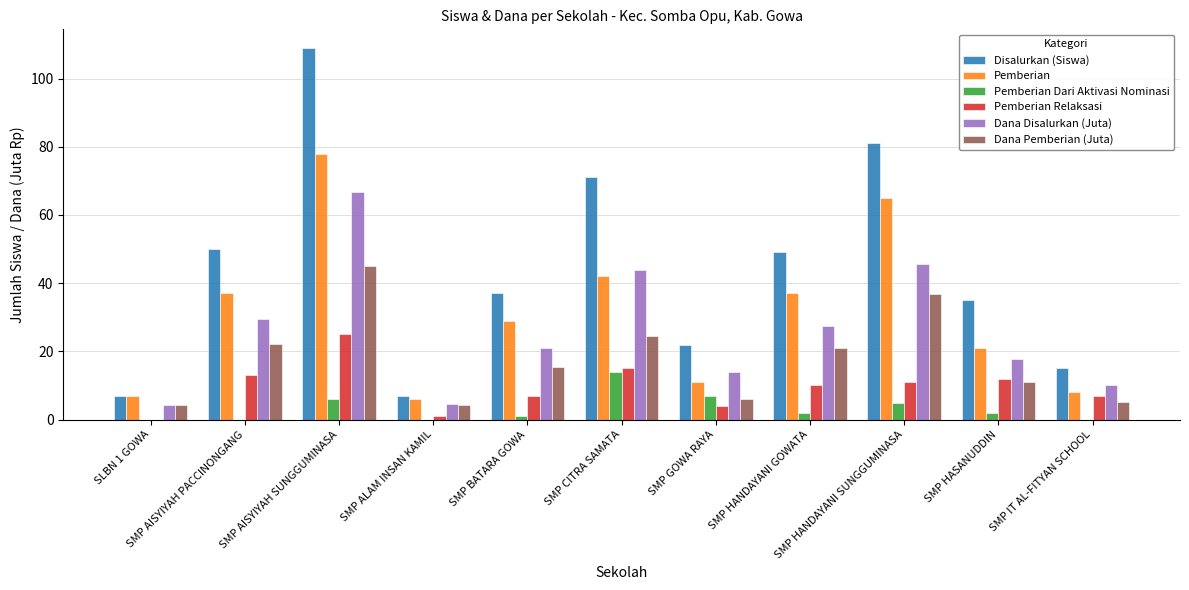

Where does the Dana Disalurkan (Juta) series first go above 21?

SMP AISYIYAH PACCINONGANG